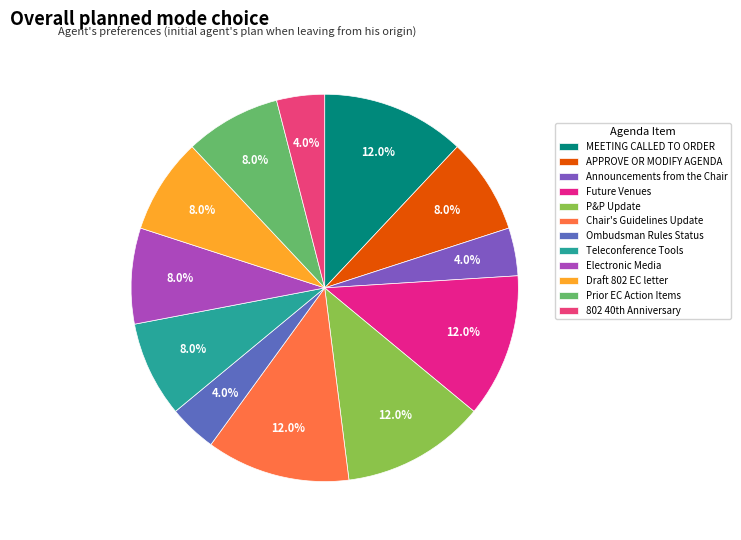

Does Teleconference Tools account for over 50% of the chart?

No